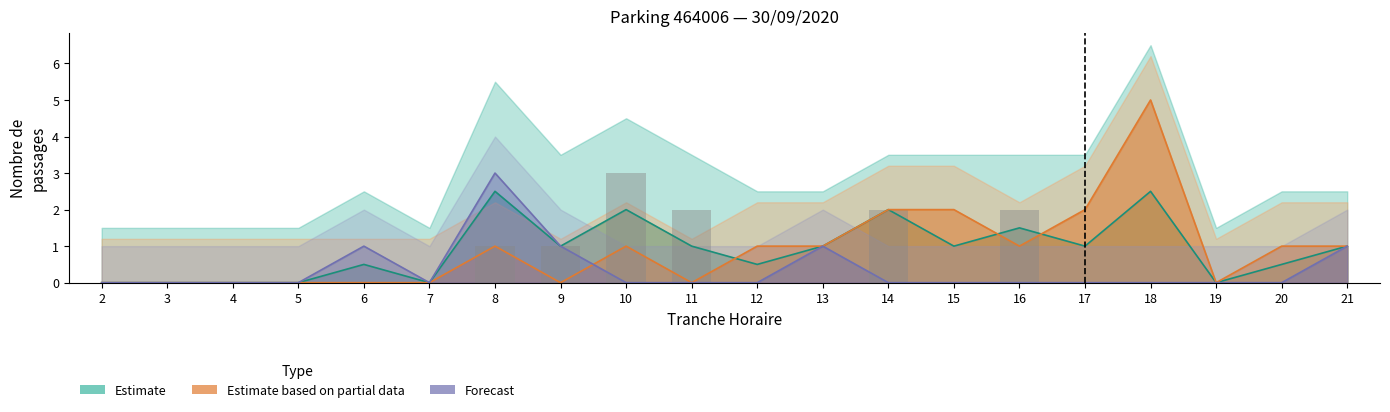

List the labels in order of value, smallest first.

2, 3, 4, 5, 6, 7, 12, 13, 15, 17, 18, 19, 20, 21, 8, 9, 11, 14, 16, 10